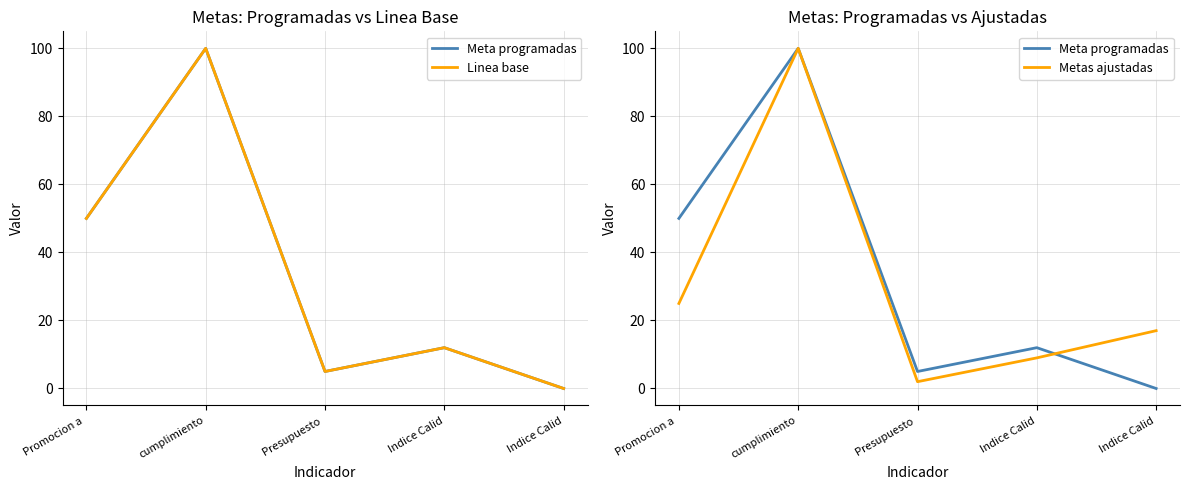

Rank the categories by Meta programadas value from lowest to highest.

Indice Calid, Presupuesto , Indice Calid, Promocion a , cumplimiento